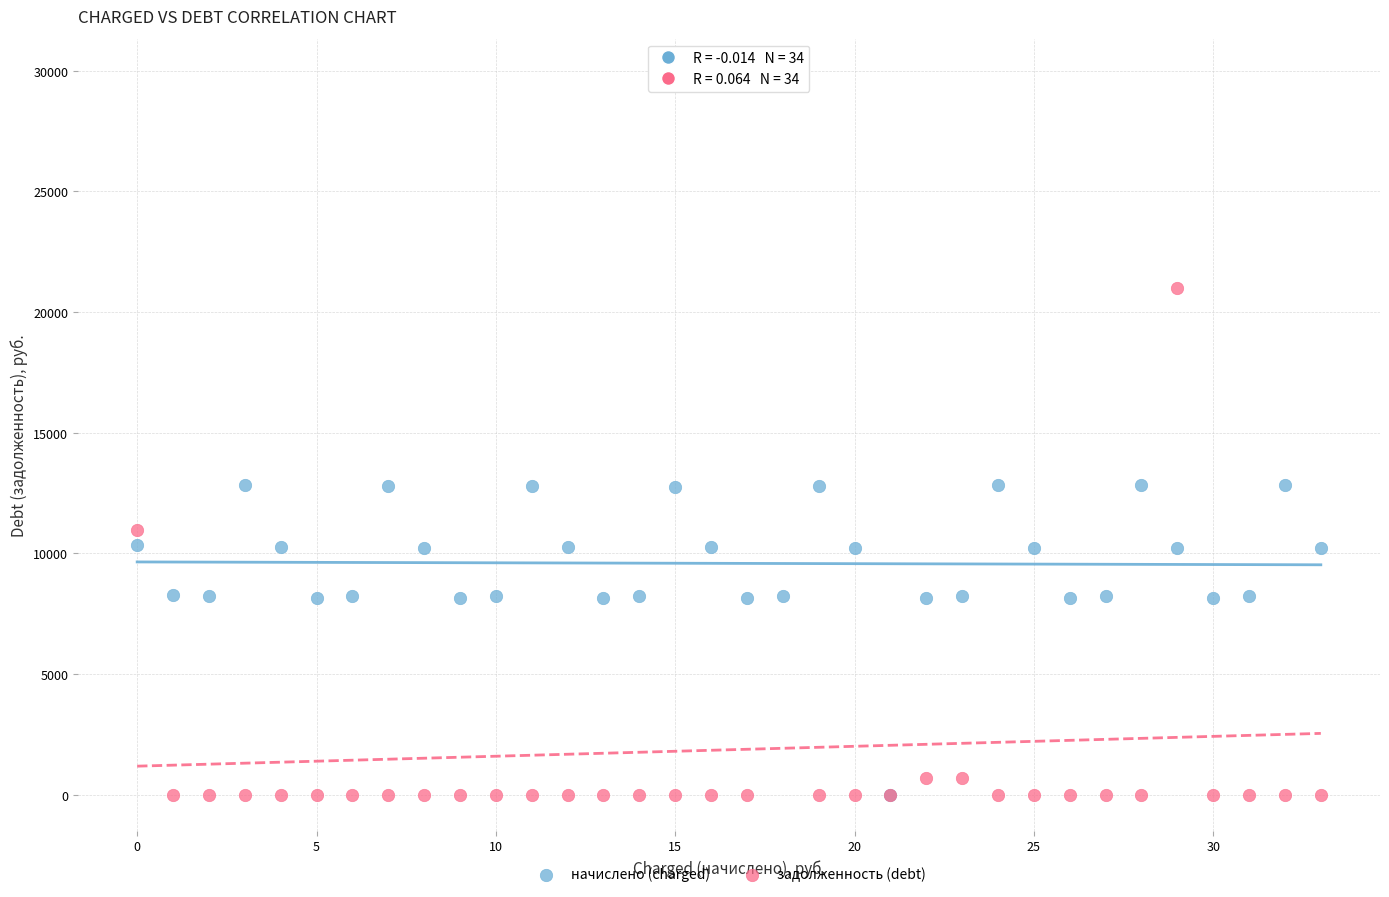

Which series has the largest Y range (max minus min)?

задолженность (debt)